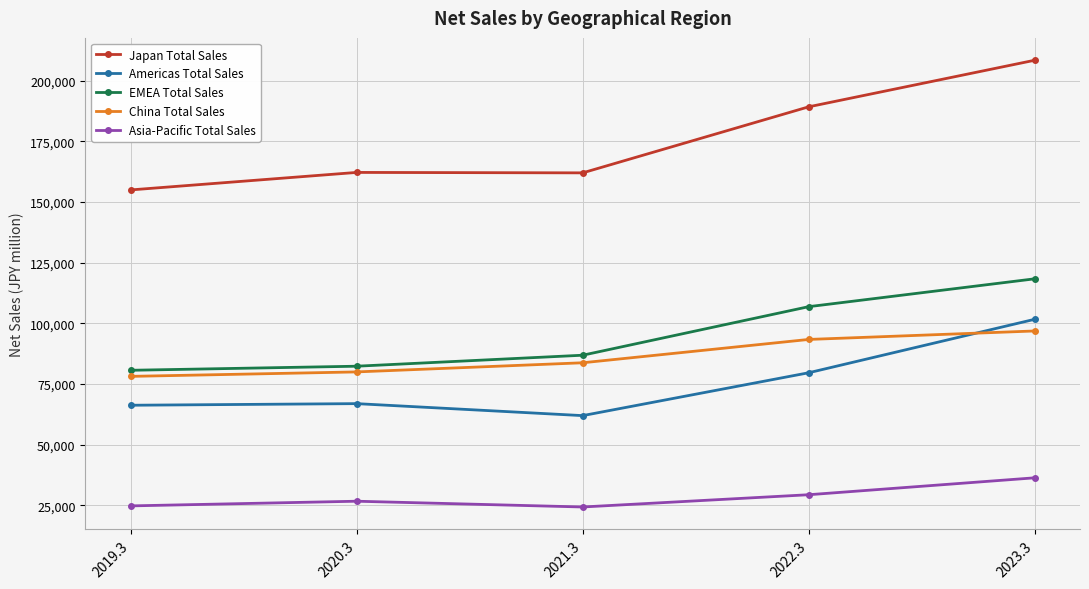

Which series has the largest total across all categories?

Japan Total Sales